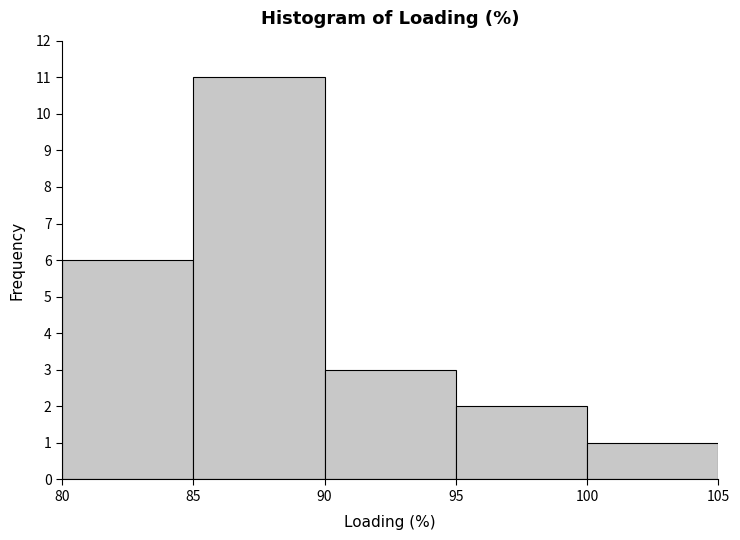

Reading left to right, list every bar in this chart as the range it spans on the x-axis followed by its height. The values are not printed on the chart, so give them approximately, as read against the axis.

80 to 85: 6
85 to 90: 11
90 to 95: 3
95 to 100: 2
100 to 105: 1